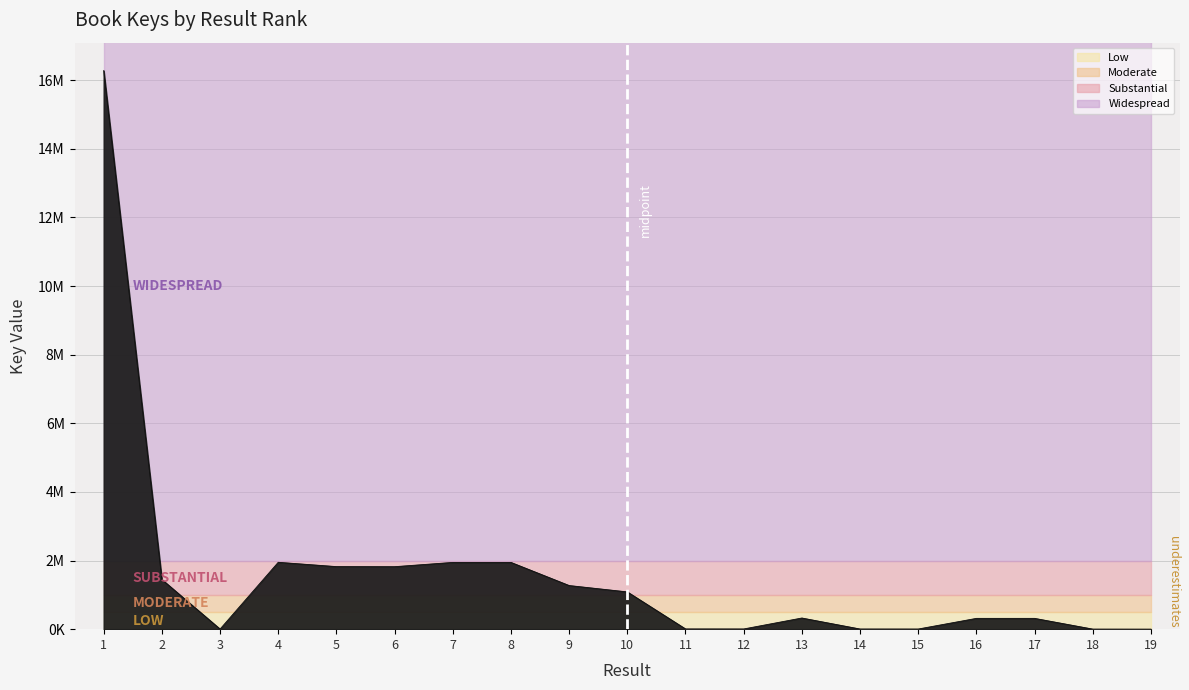

Count the number of values greater than 325093.

9